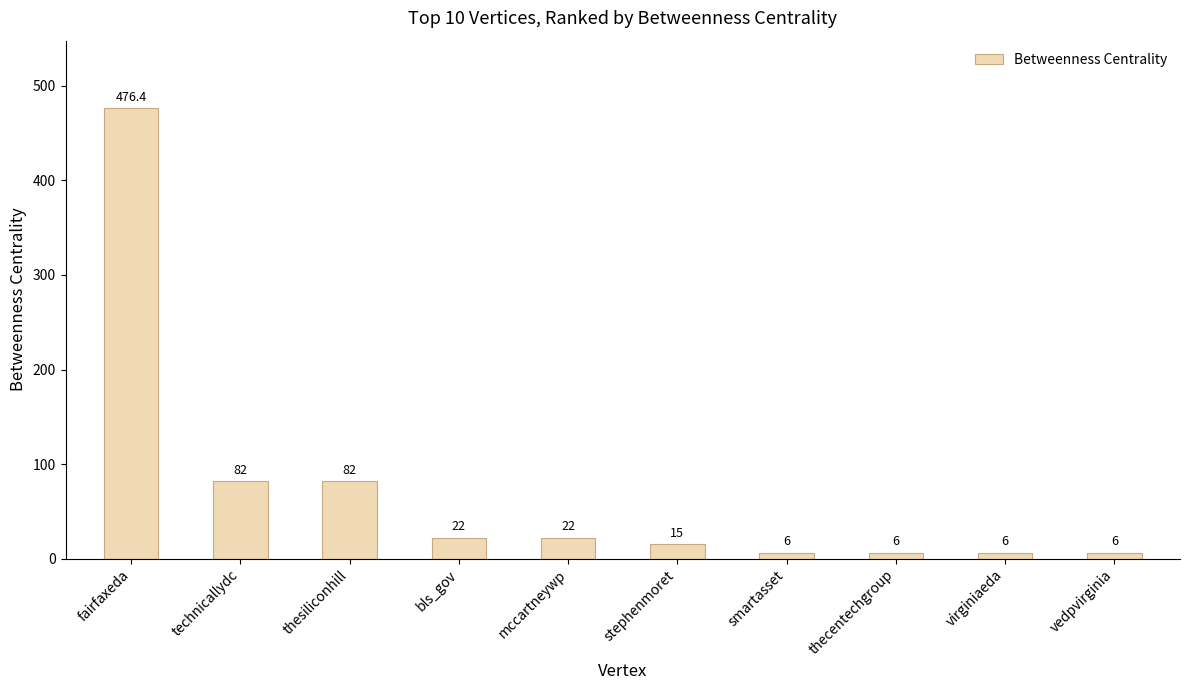

Reading left to right, extract all data points from this chart.

fairfaxeda=476.4	technicallydc=82.0	thesiliconhill=82.0	bls_gov=22.0	mccartneywp=22.0	stephenmoret=15.0	smartasset=6.0	thecentechgroup=6.0	virginiaeda=6.0	vedpvirginia=6.0